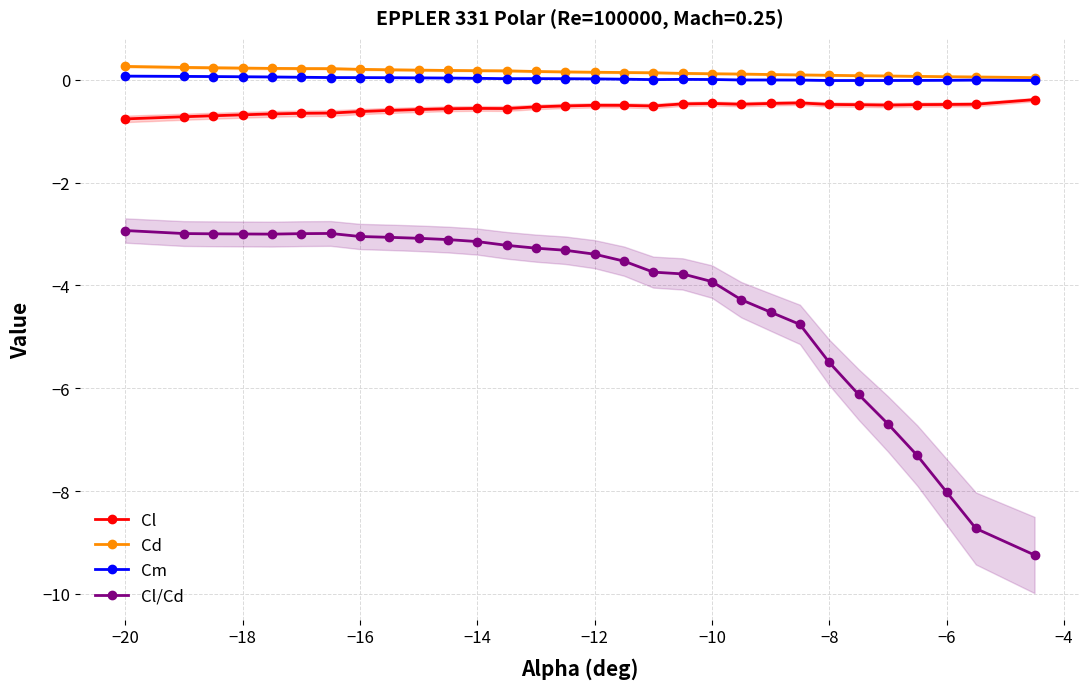

How many series are shown in this chart?

4